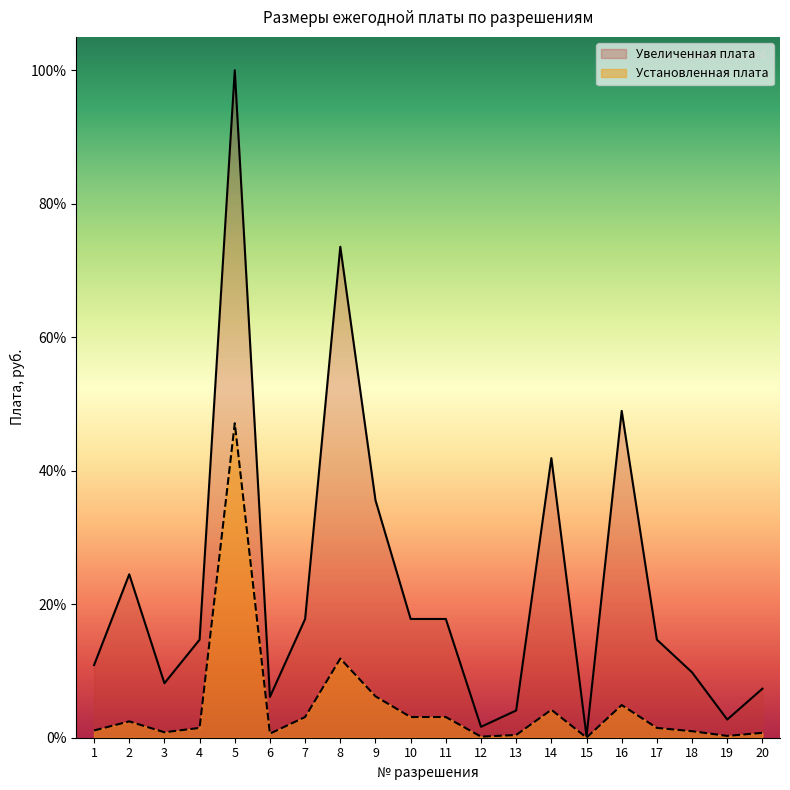

What is the difference between the Увеличенная плата values at 13 and 15?

3.9